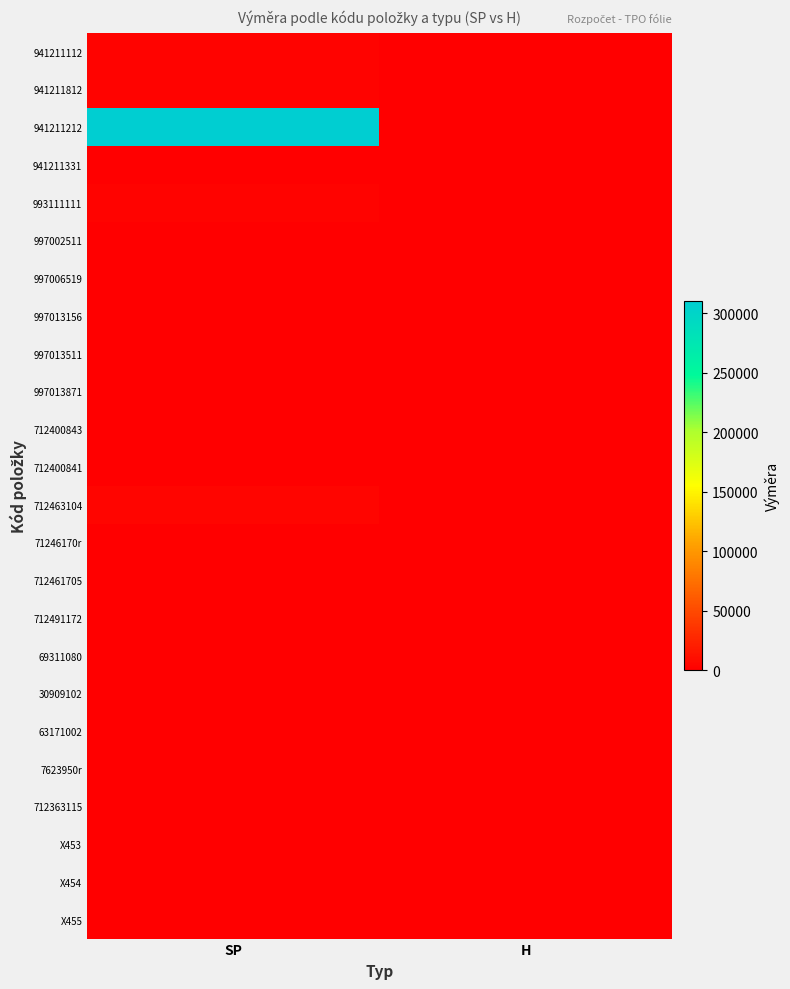

Between SP and H, which series saw the biggest shift?

941211212